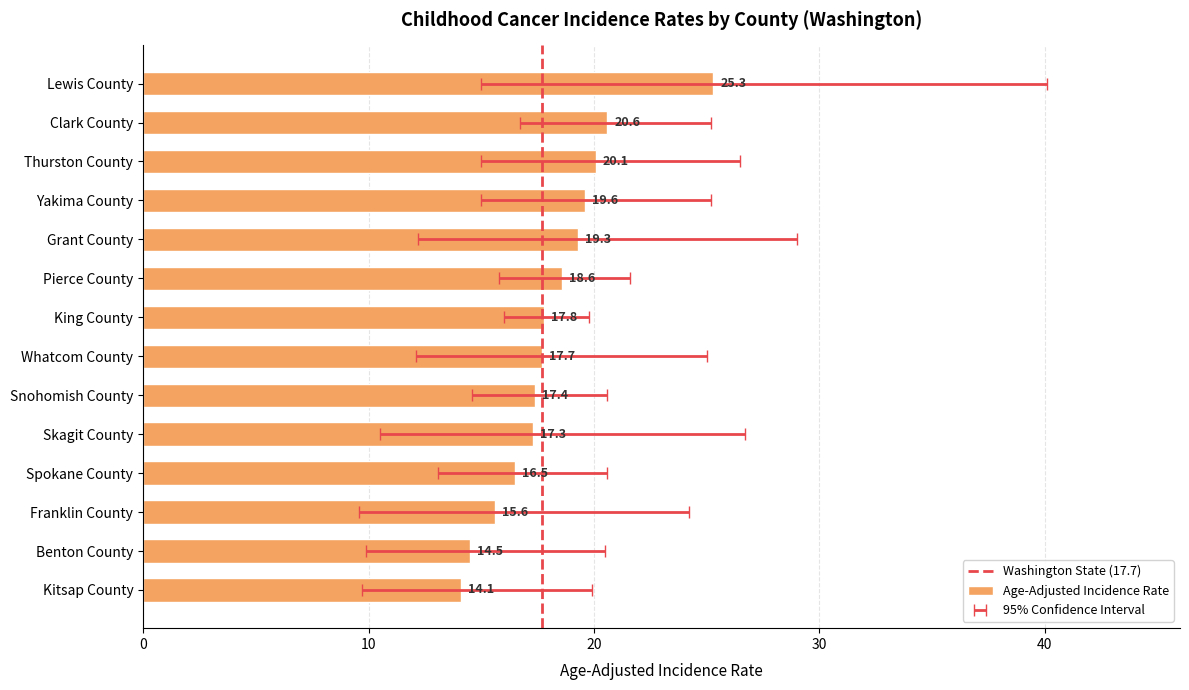

What is the value of the Upper 95% CI bar at the 14th from the left?

40.1